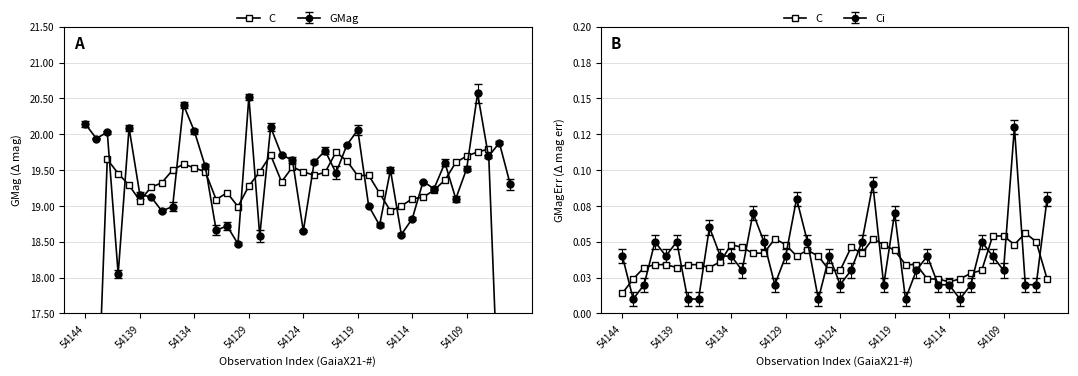

The value at 54134 is 0.0. True or false?

True